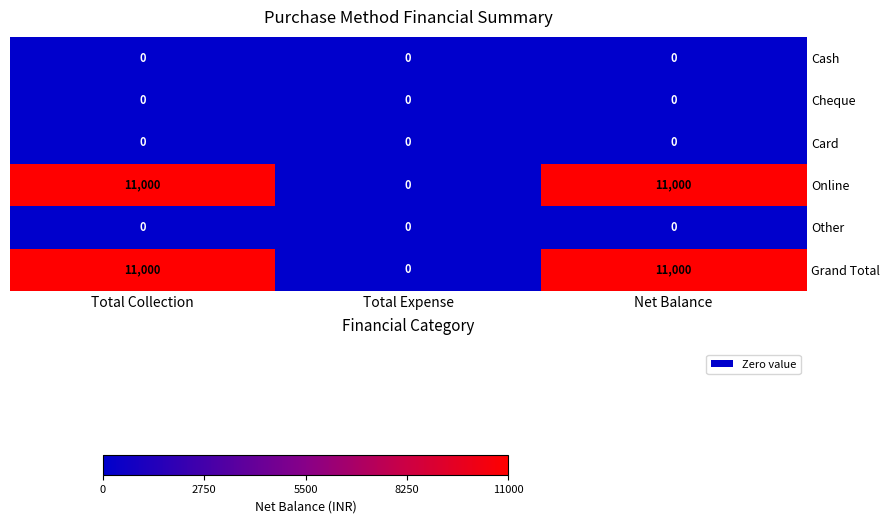

Is the value of Cash at Total Collection greater than the value of Online at Net Balance?

No